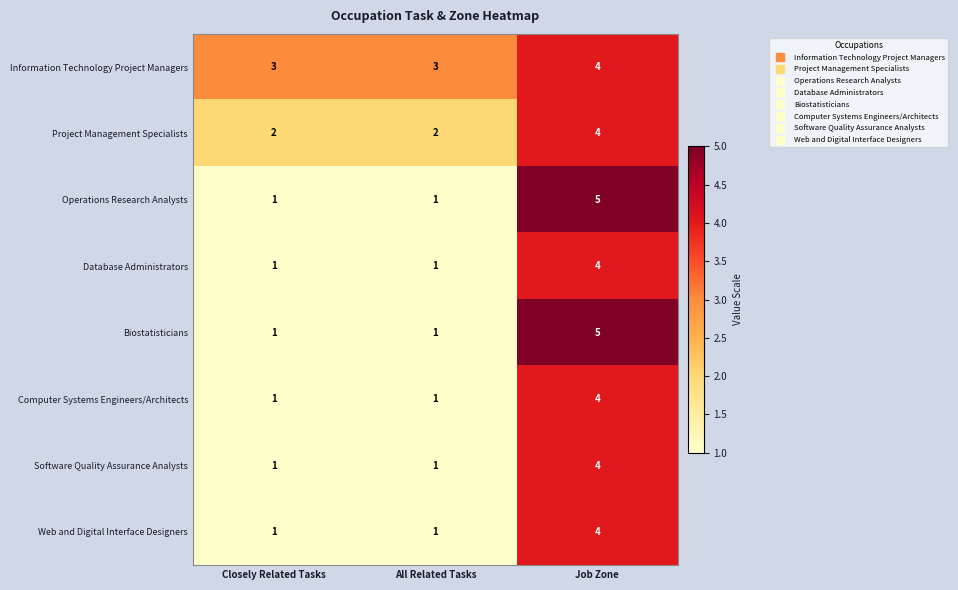

Count the number of data series in this chart.

8